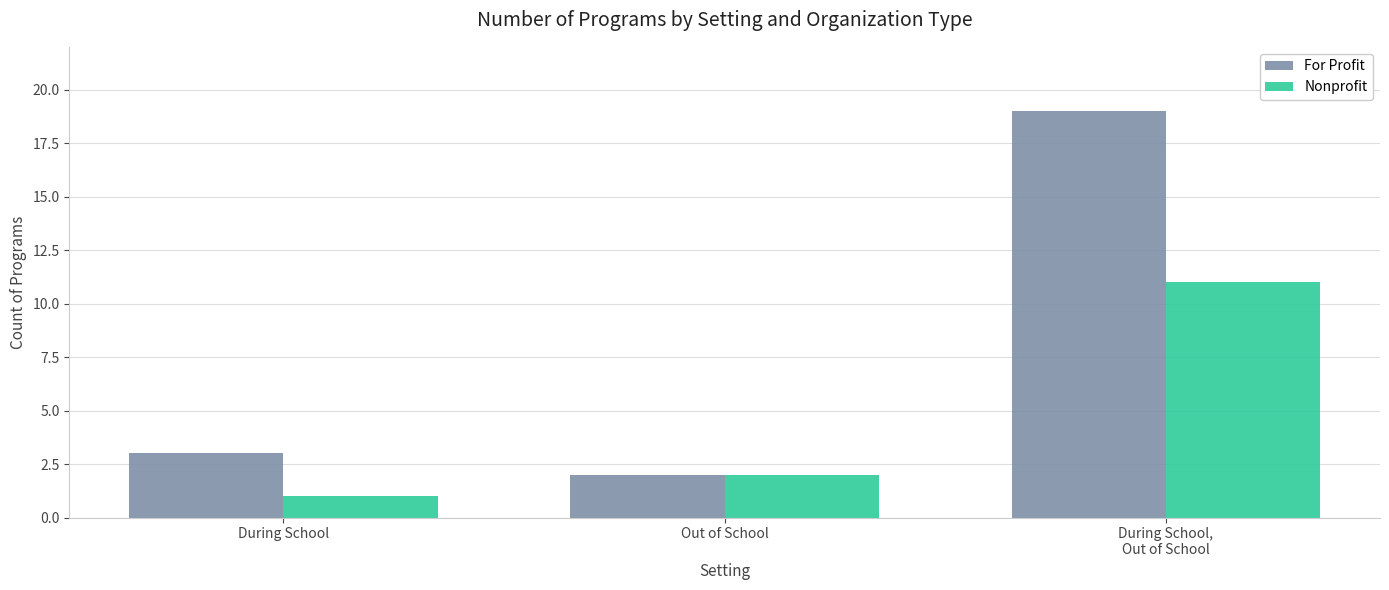

Does the chart contain any negative values?

No